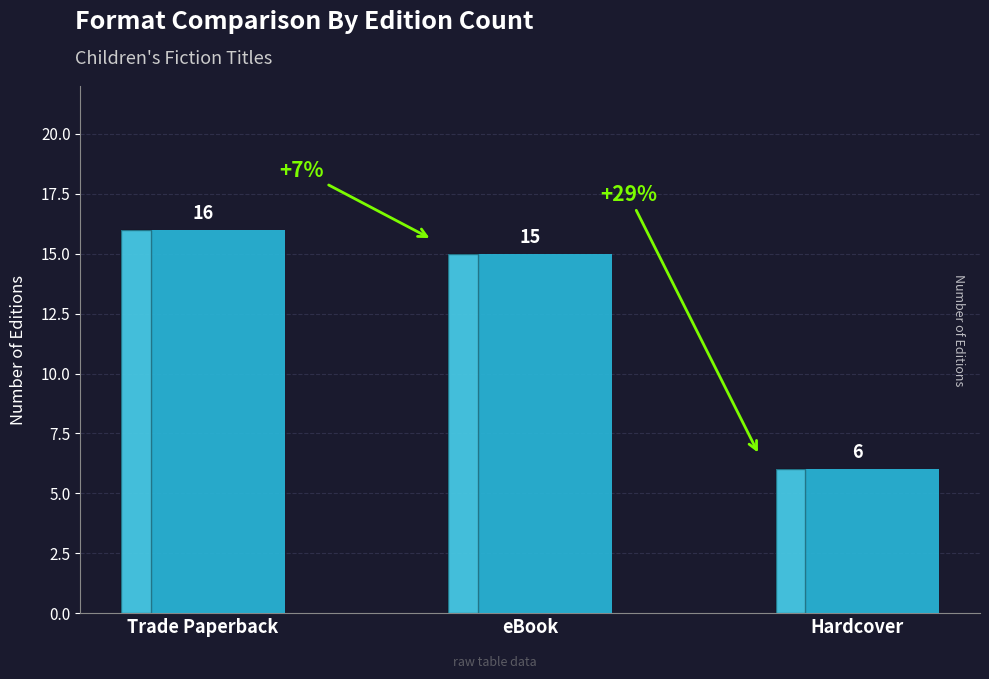

How many bars are there in total?

3